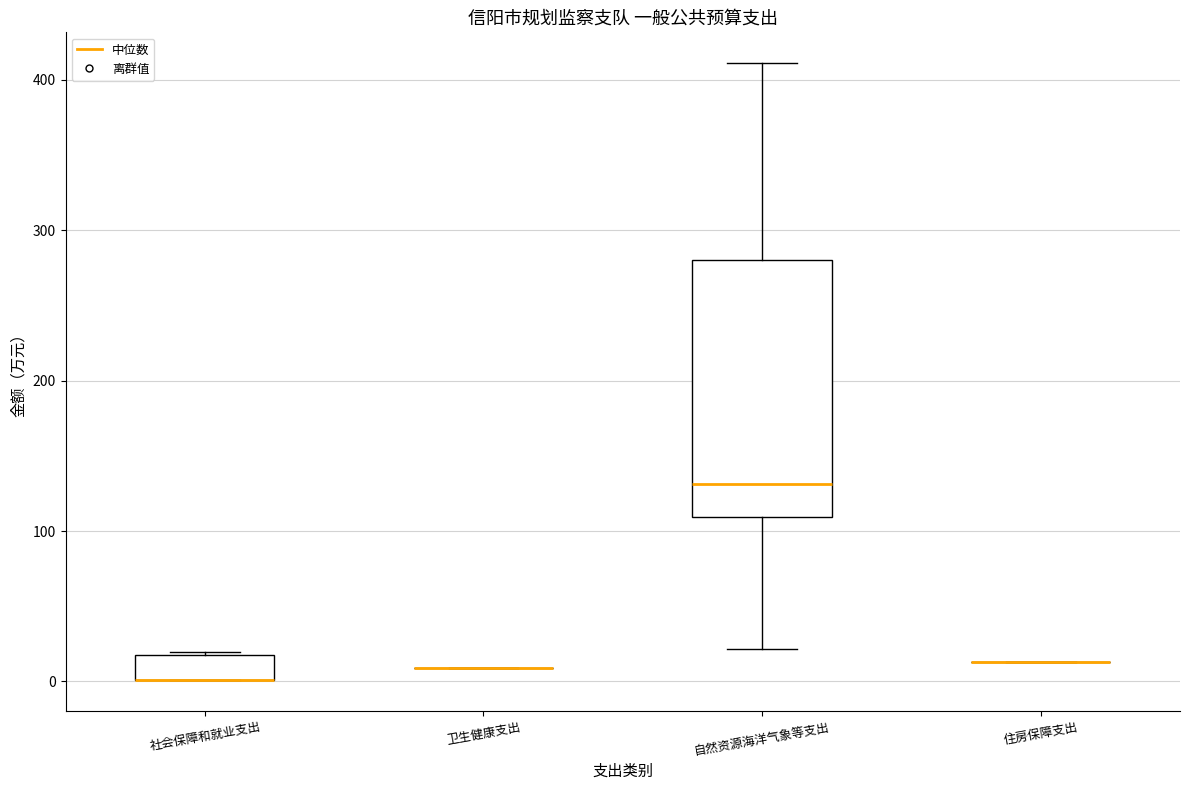

Reading left to right, transcribe this box plot: for each box, give where its median line is, the range the box spans, and where its two whiskers end, as read against the y-axis. The values are not printed on the chart, so give them approximately, as read against the axis.

社会保障和就业支出: median 0 (drawn on the box's lower edge), box 0 to 20, whiskers 0 to 20
卫生健康支出: box collapsed to a line at 10, whiskers 10 to 10
自然资源海洋气象等支出: median 130, box 110 to 280, whiskers 20 to 410
住房保障支出: box collapsed to a line at 10, whiskers 10 to 10